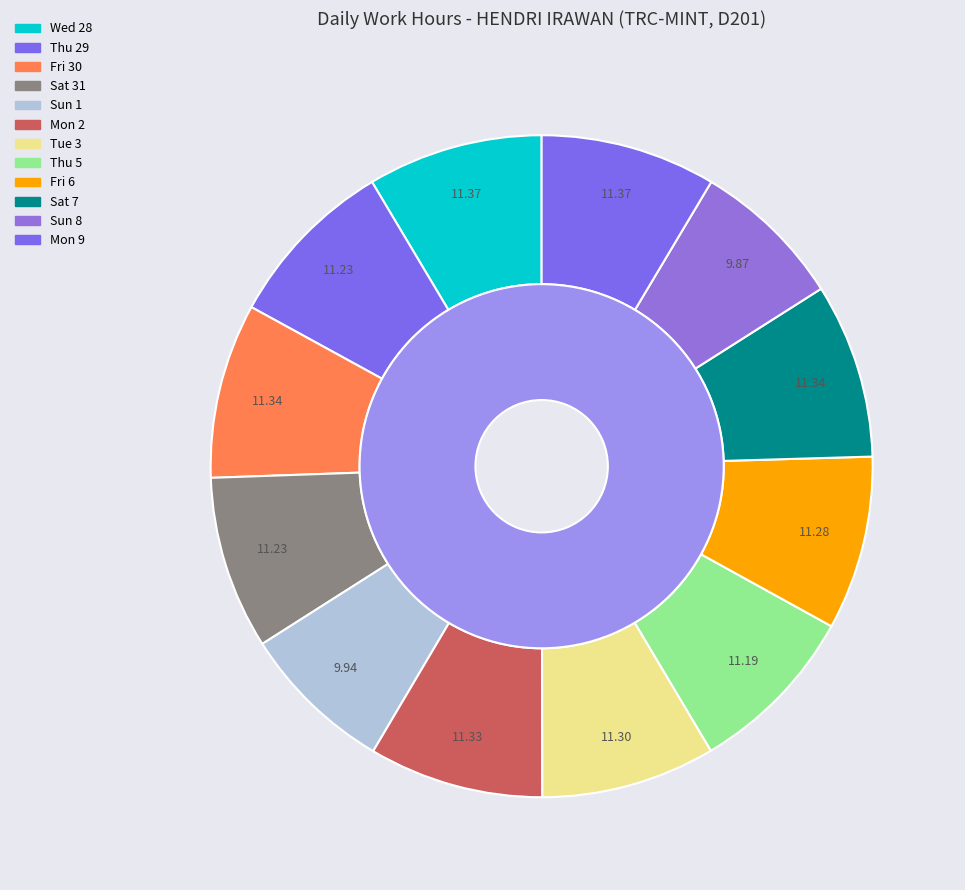

Combined, what portion of the pie is Sun 1 and Thu 29?

15.9%